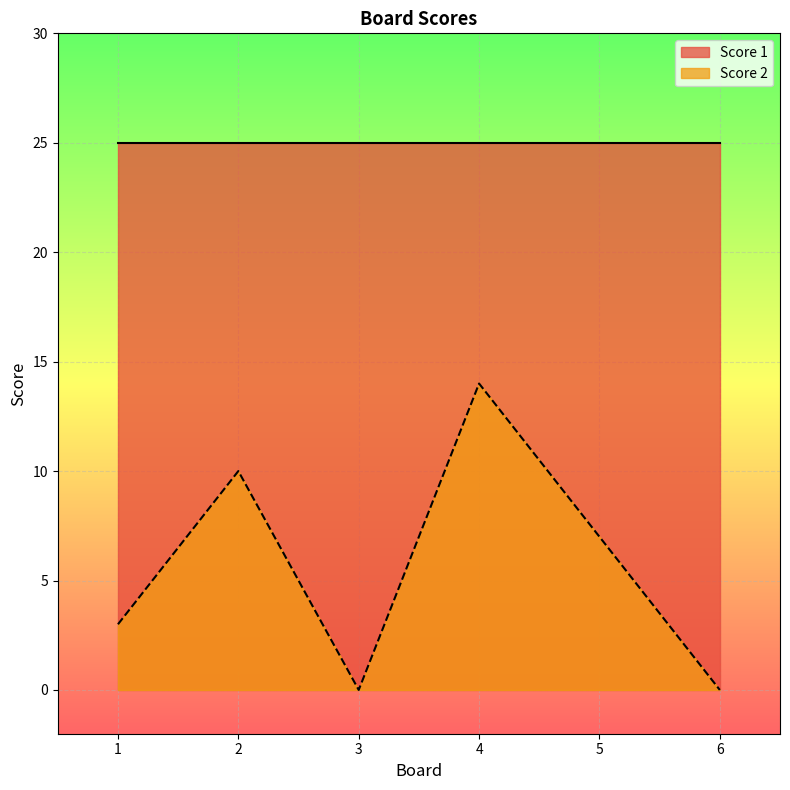

How many points are lower than both their immediate neighbors (excluding endpoints)?

1